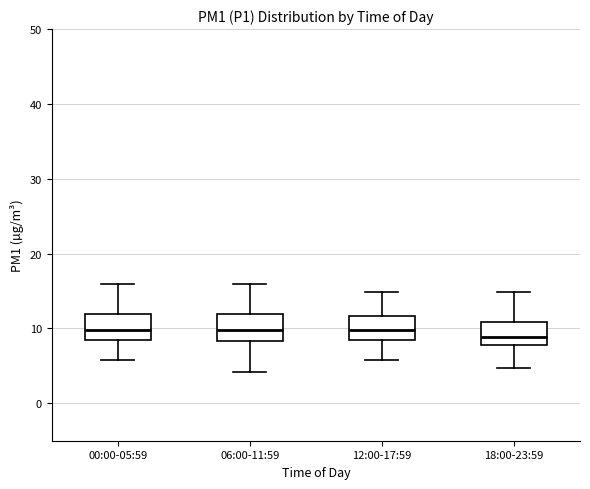

Reading left to right, read every box against the y-axis: the position of its median line, the range the box covers, and the ends of its whiskers. The values are not printed on the chart, so give them approximately, as read against the axis.

00:00-05:59: median 10, box 8 to 12, whiskers 6 to 16
06:00-11:59: median 10, box 8 to 12, whiskers 4 to 16
12:00-17:59: median 10, box 8 to 12, whiskers 6 to 15
18:00-23:59: median 9, box 8 to 11, whiskers 5 to 15